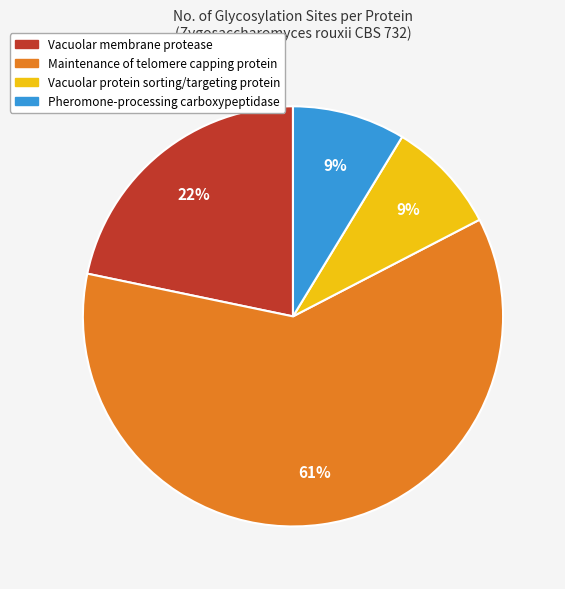

Between Pheromone-processing carboxypeptidase and Vacuolar membrane protease, which is larger?

Vacuolar membrane protease